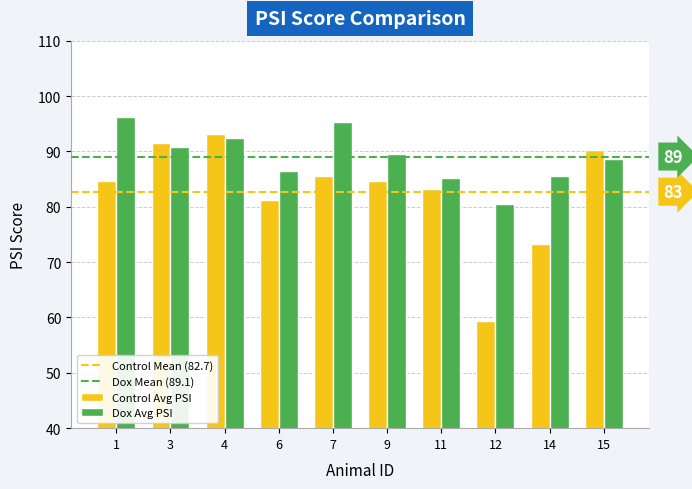

At 1, list the series in order from smallest to largest.

Control Avg PSI, Dox Avg PSI